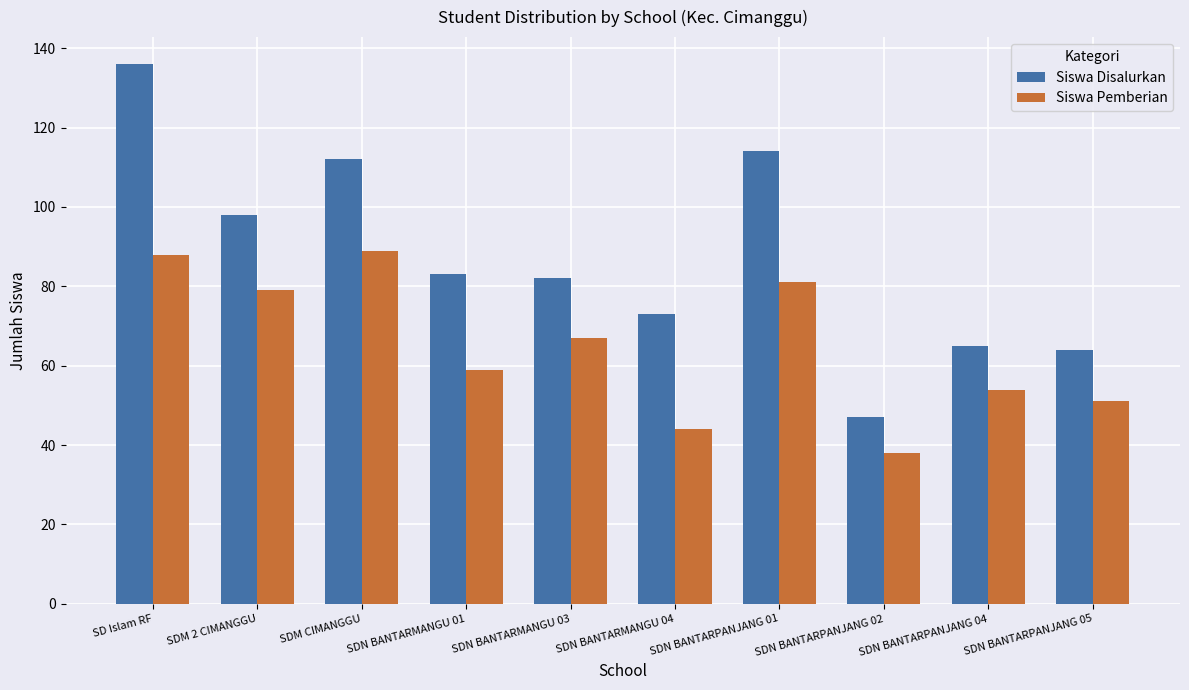

What value does the Siswa Disalurkan series have at SDM 2 CIMANGGU, to the nearest 10?

100